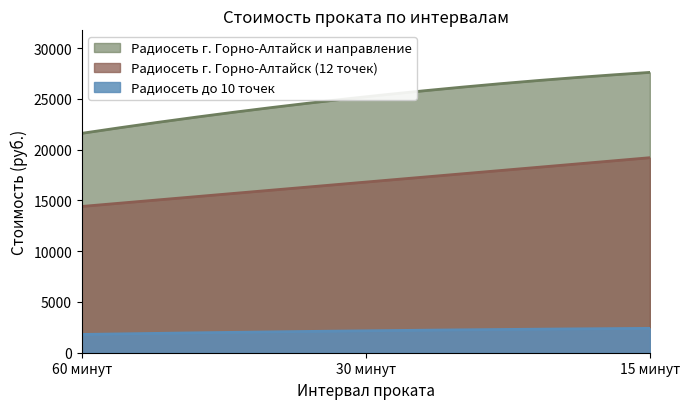

What is the difference between the maximum and second lowest values in the Радиосеть до 10 точек series?

597.2